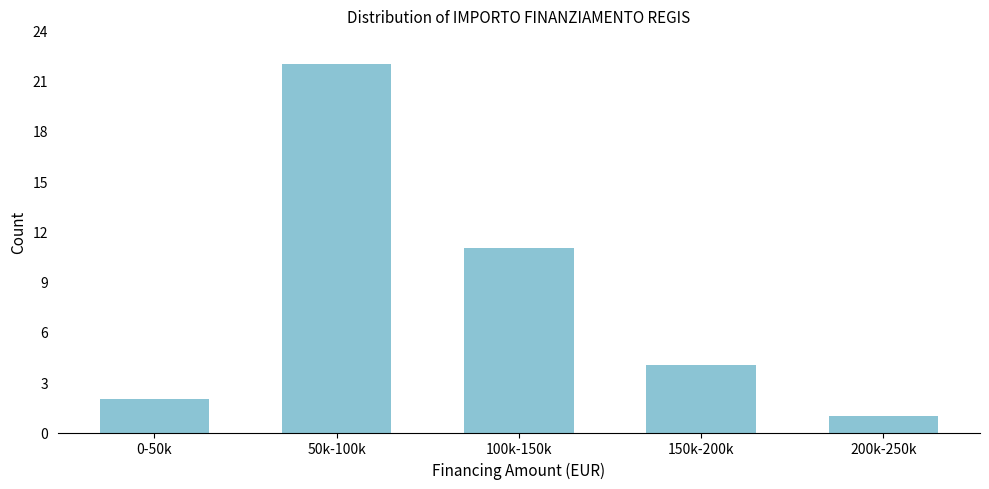

Reading right to left, extract all data points from this chart.

200k-250k=1	150k-200k=4	100k-150k=11	50k-100k=22	0-50k=2